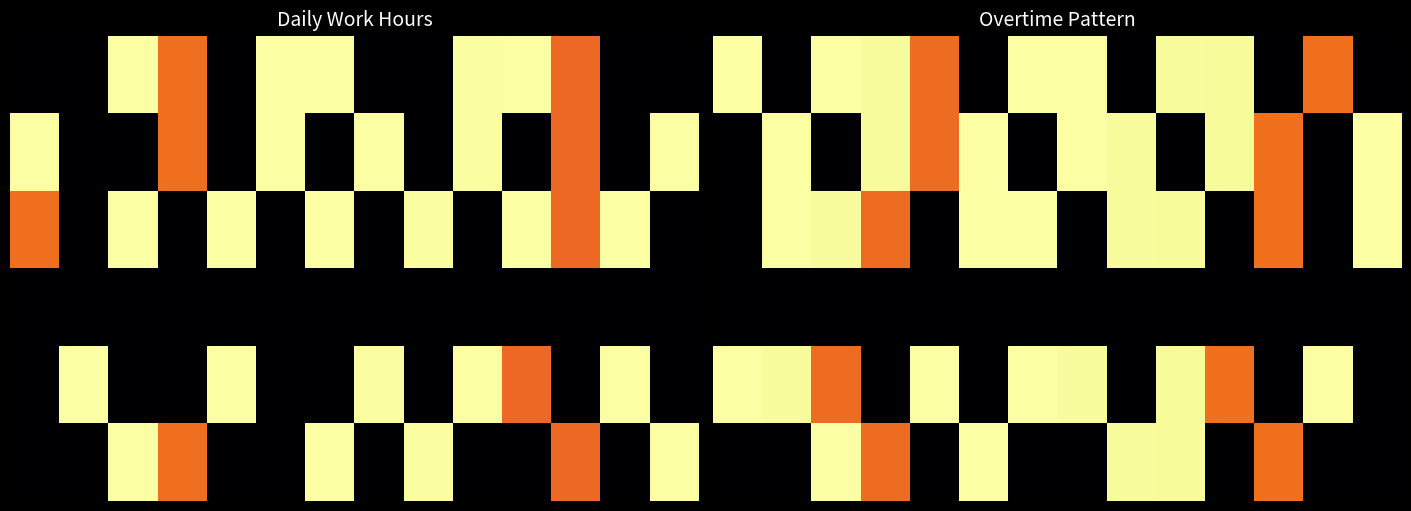

Count the number of categories in the chart.

14